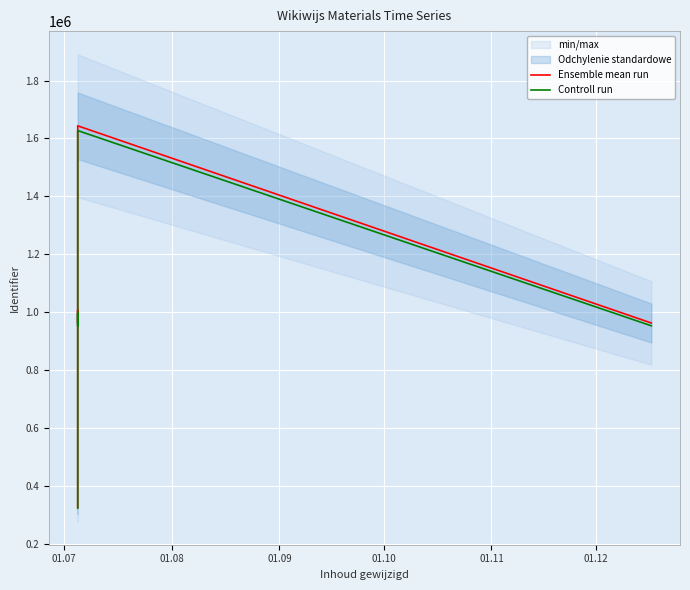

The value of Ensemble mean run at 01.10 is 377039.8. True or false?

False